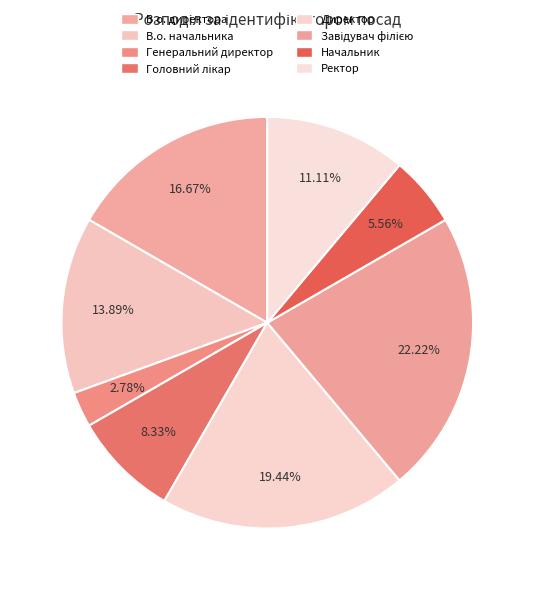

Between В.о. директора and Ректор, which is larger?

В.о. директора